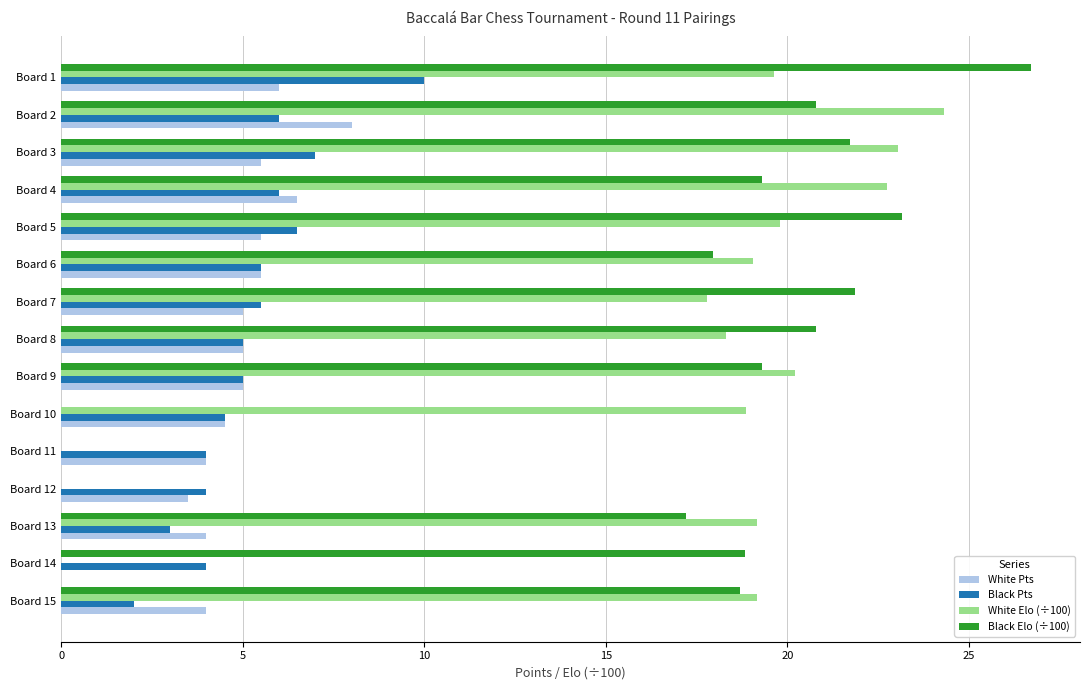

Which series has the largest range (max minus min)?

Black Elo (÷100)